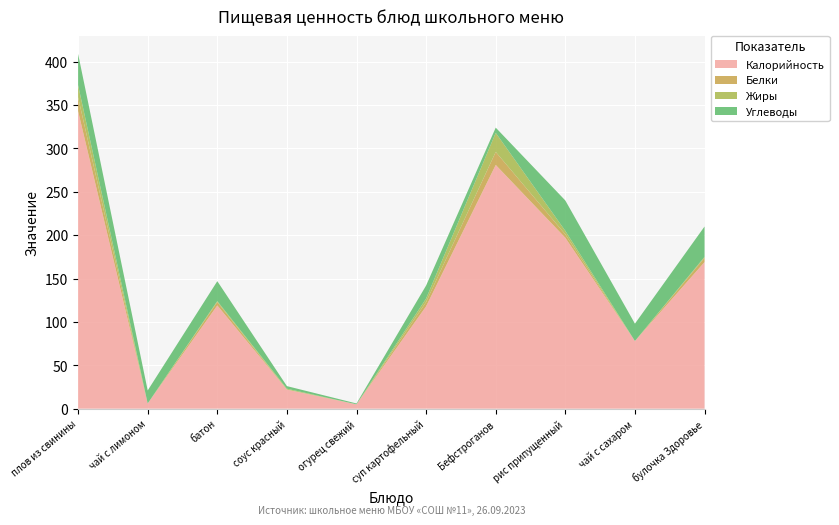

Reading left to right, extract all data points from this chart.

Калорийность: 343	6	119	22	5	118	281	197	78	169
Белки: 16	0	4	0	0	5	15	4	0	5
Жиры: 14	0	1	1	0	4	22	4	0	1
Углеводы: 36	15	23	3	1	15	6	35	20	35